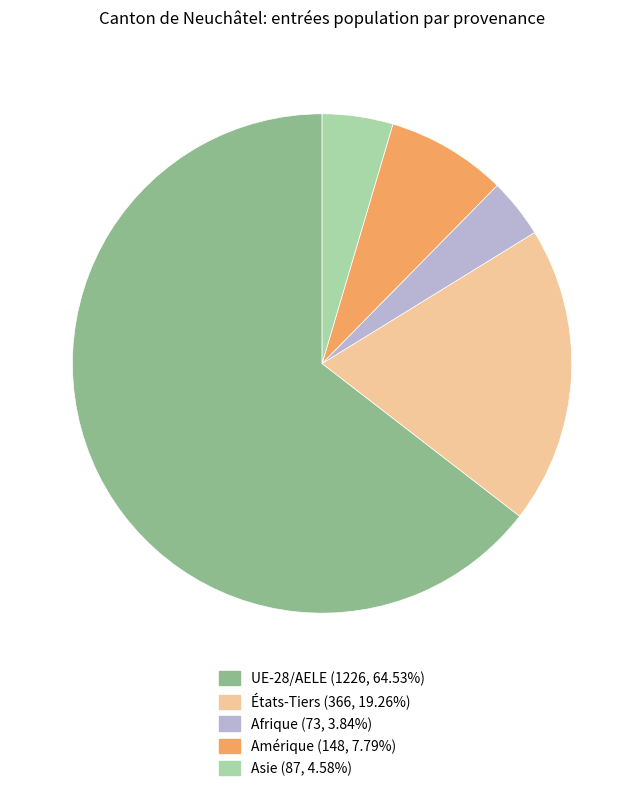

The UE-28/AELE slice represents 52% of the pie. True or false?

False